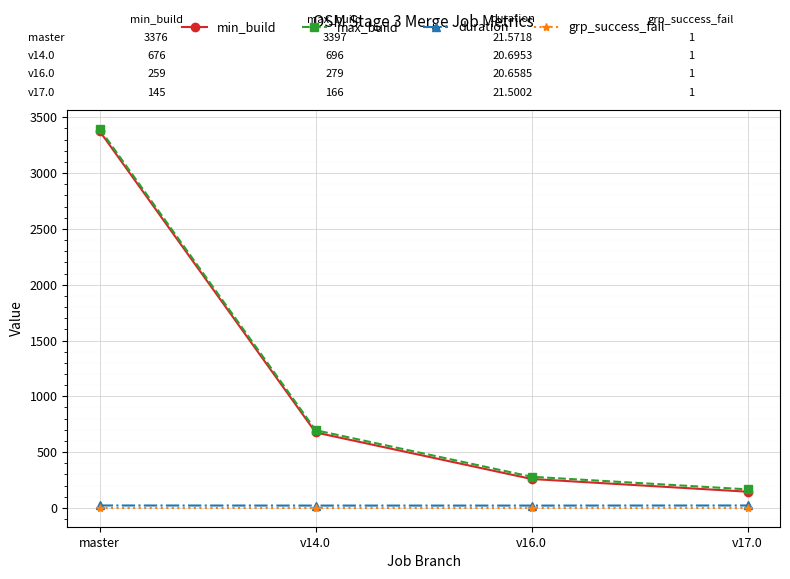

What is the smallest value displayed?

1.0